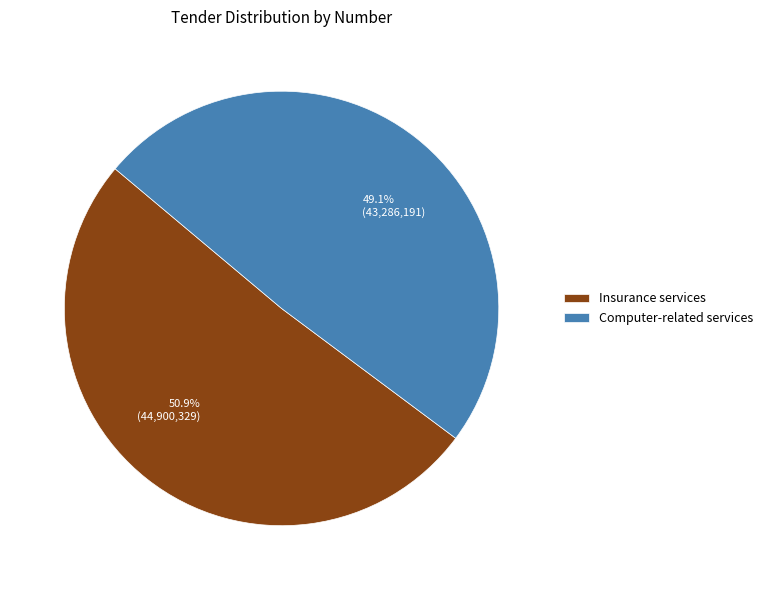

What portion of the pie excludes Computer-related services?

50.9%